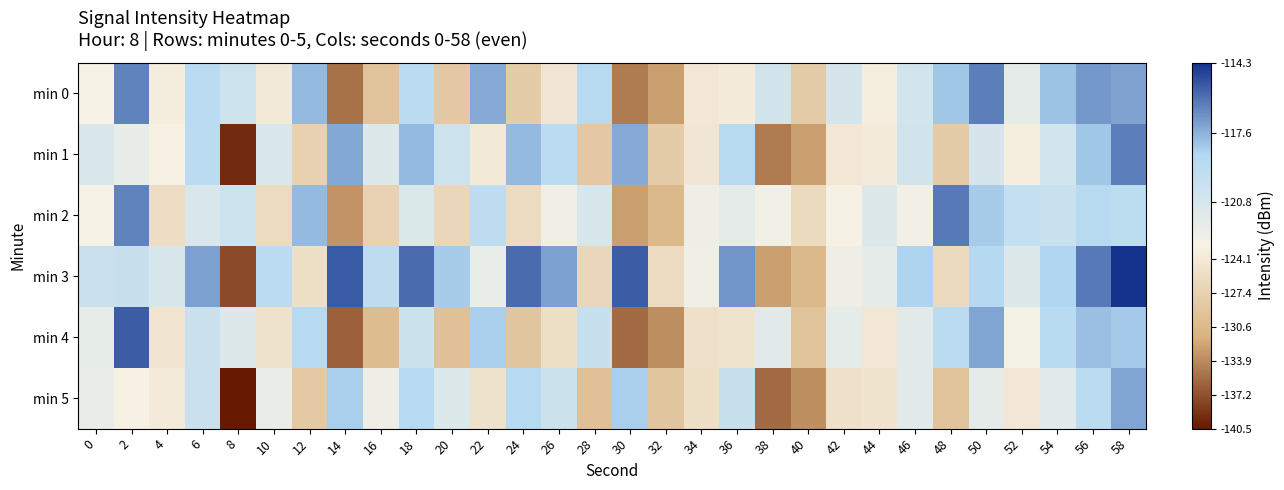

Which label corresponds to the largest value in the chart?

58